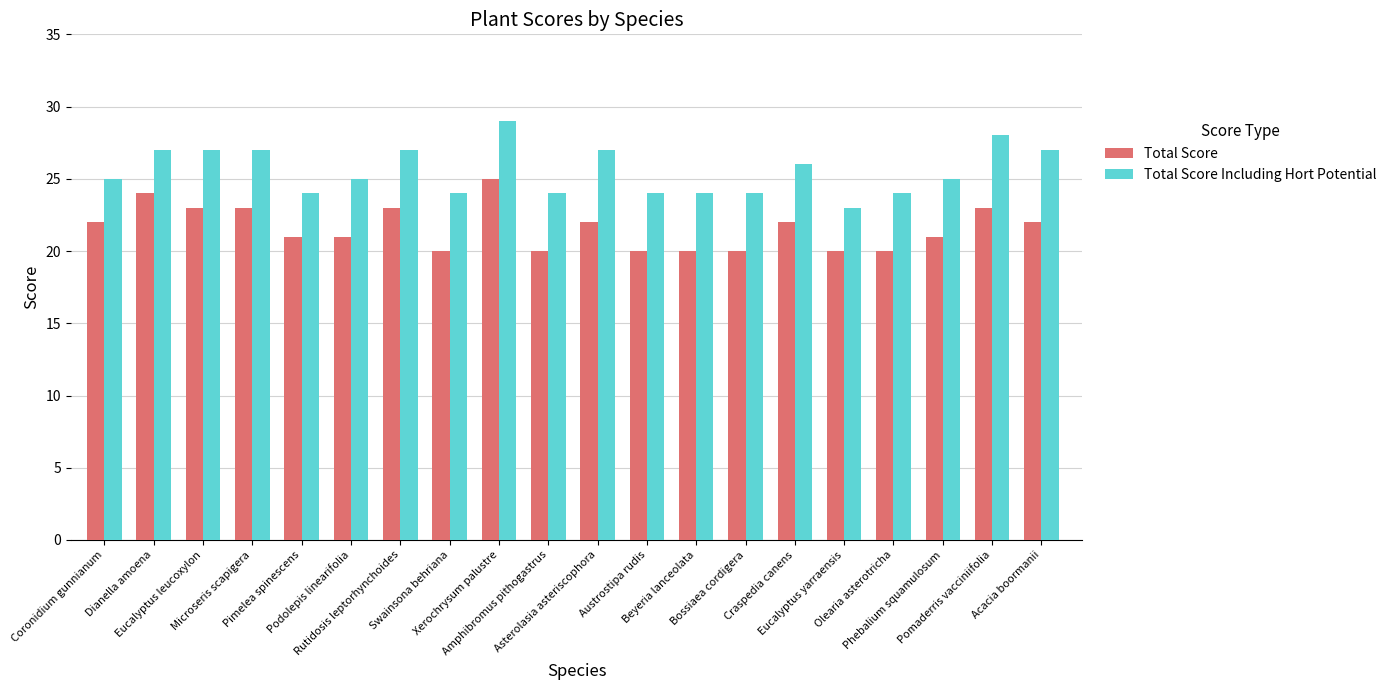

What is the average value of the Total Score Including Hort Potential series?

26